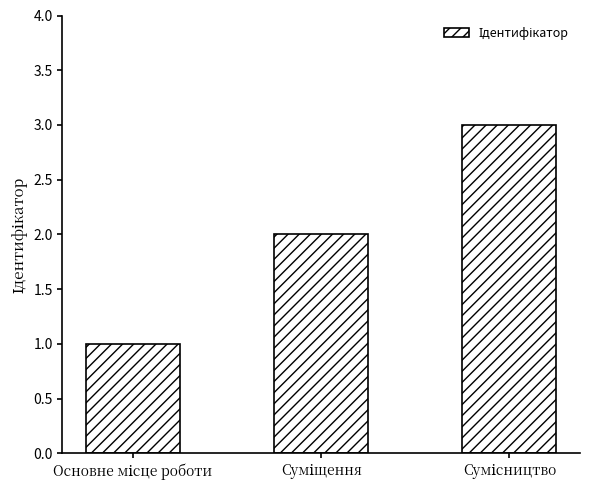

Reading left to right, extract all data points from this chart.

1	2	3